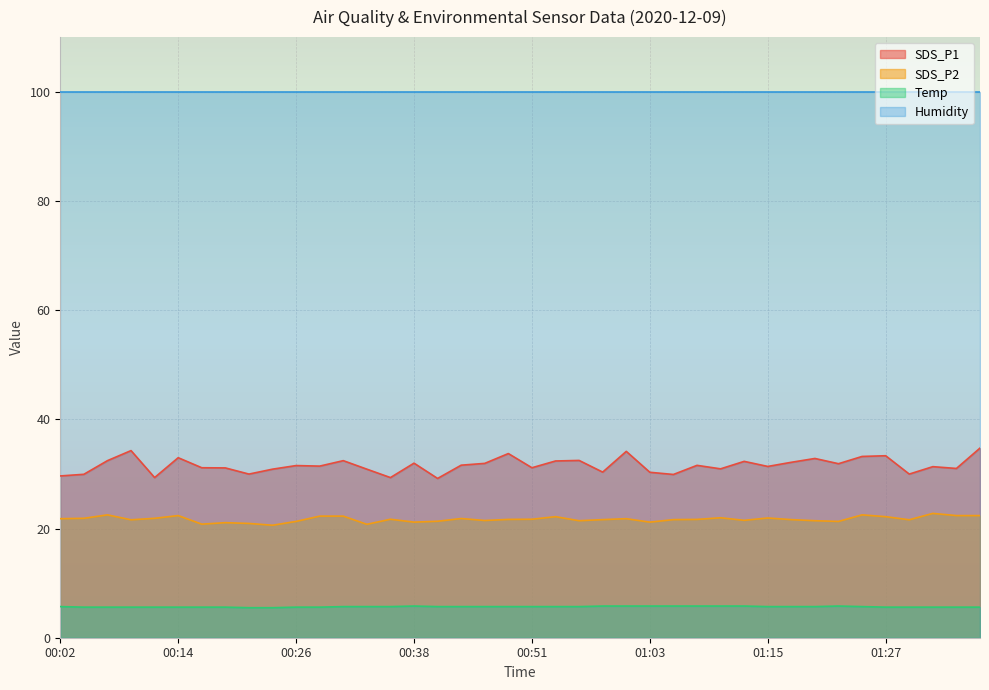

Which series has the largest total across all categories?

Humidity